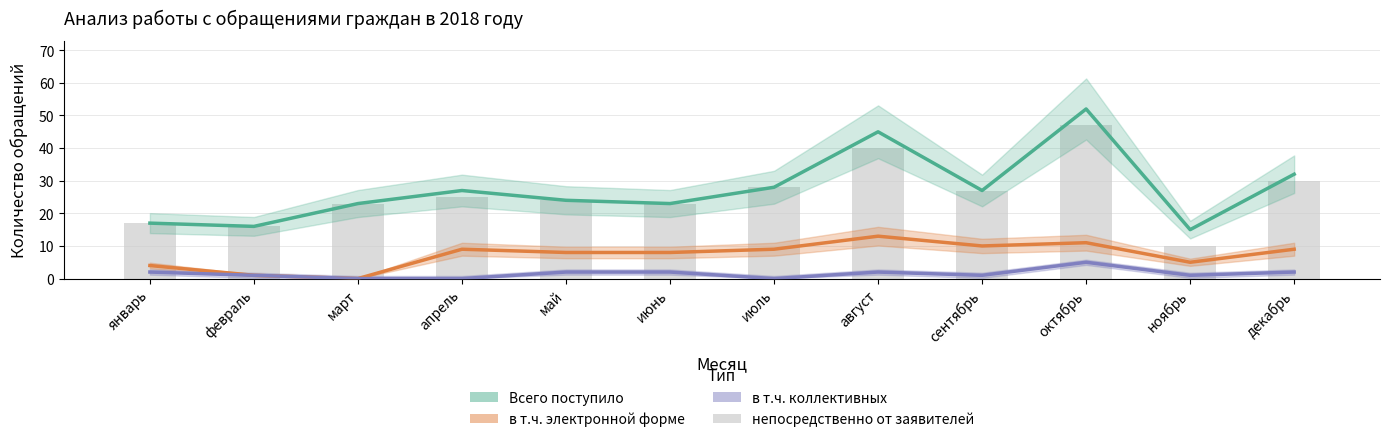

What is the difference between the в т.ч. электронной форме values at июнь and август?

5